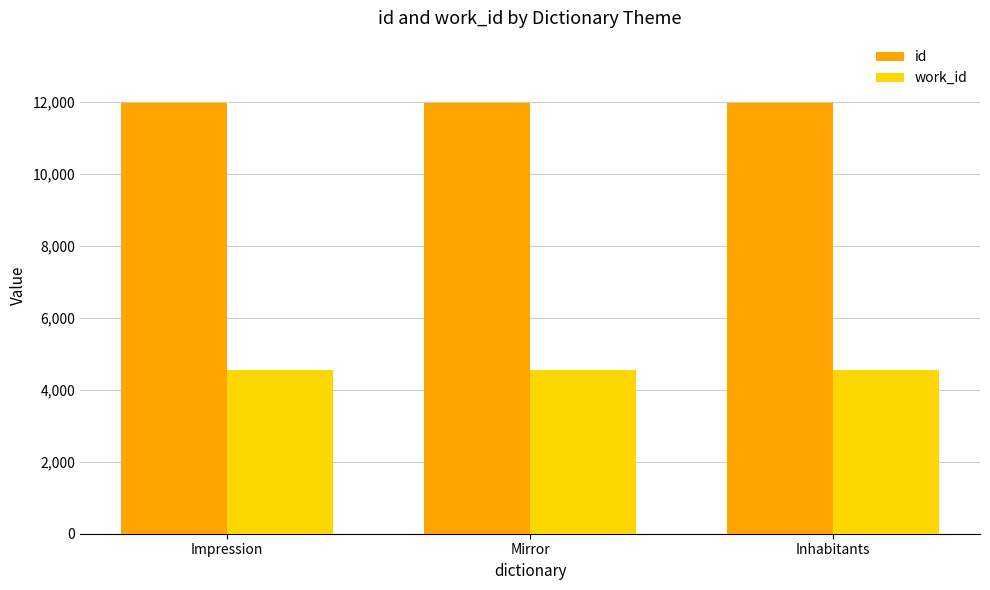

What is the total value across all series at Mirror?

16542